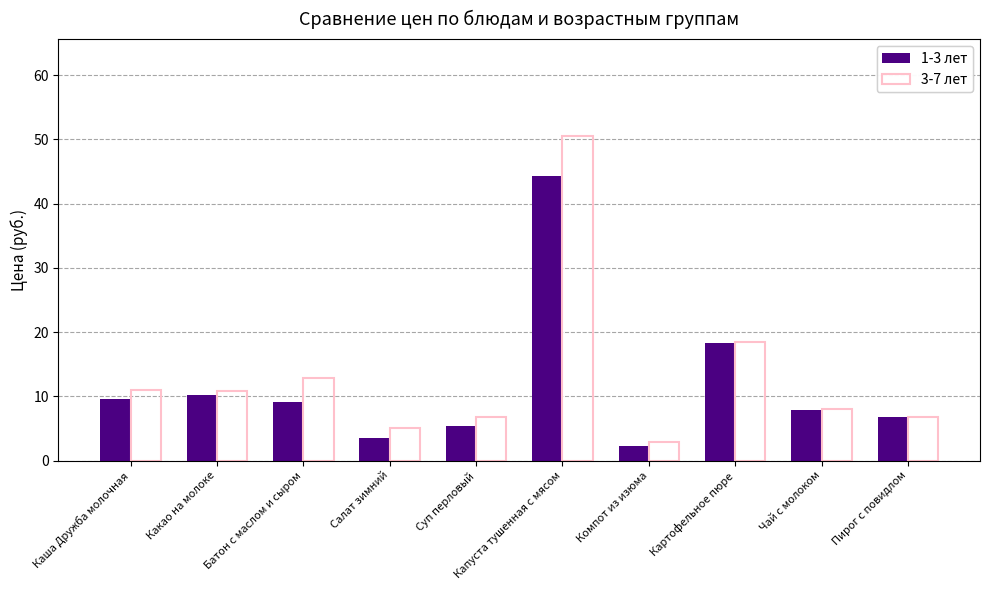

Which series has the widest spread of values?

3-7 лет